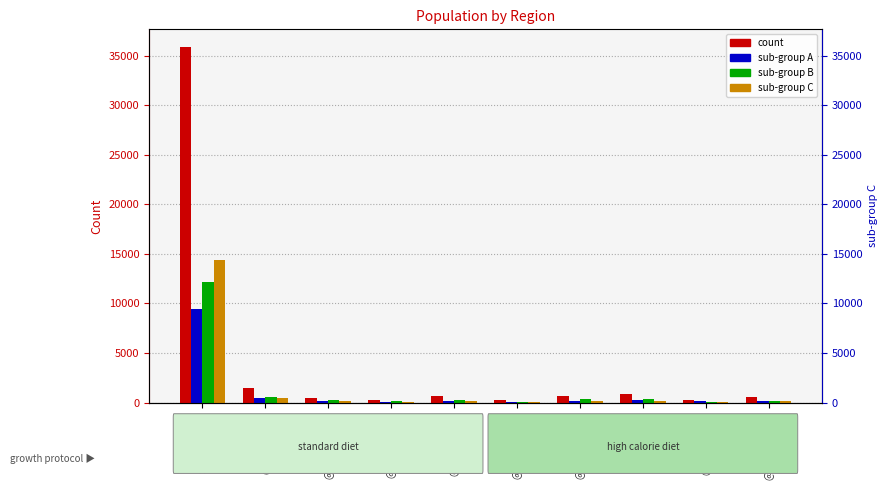

At @@@Â@@@X, list the series in order from smallest to largest.

sub-group C, sub-group A, sub-group B, count